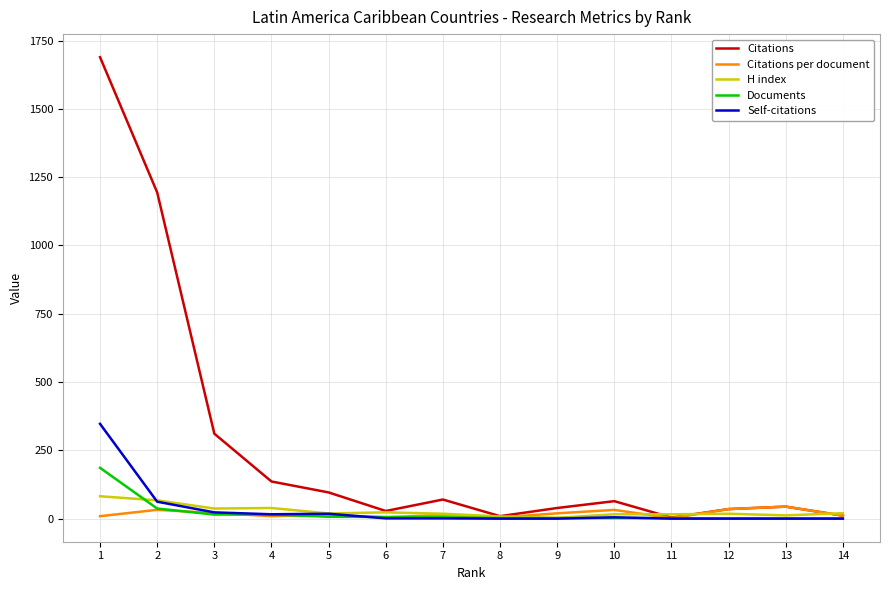

What are all the series names shown in the legend?

Citations, Citations per document, H index, Documents, Self-citations